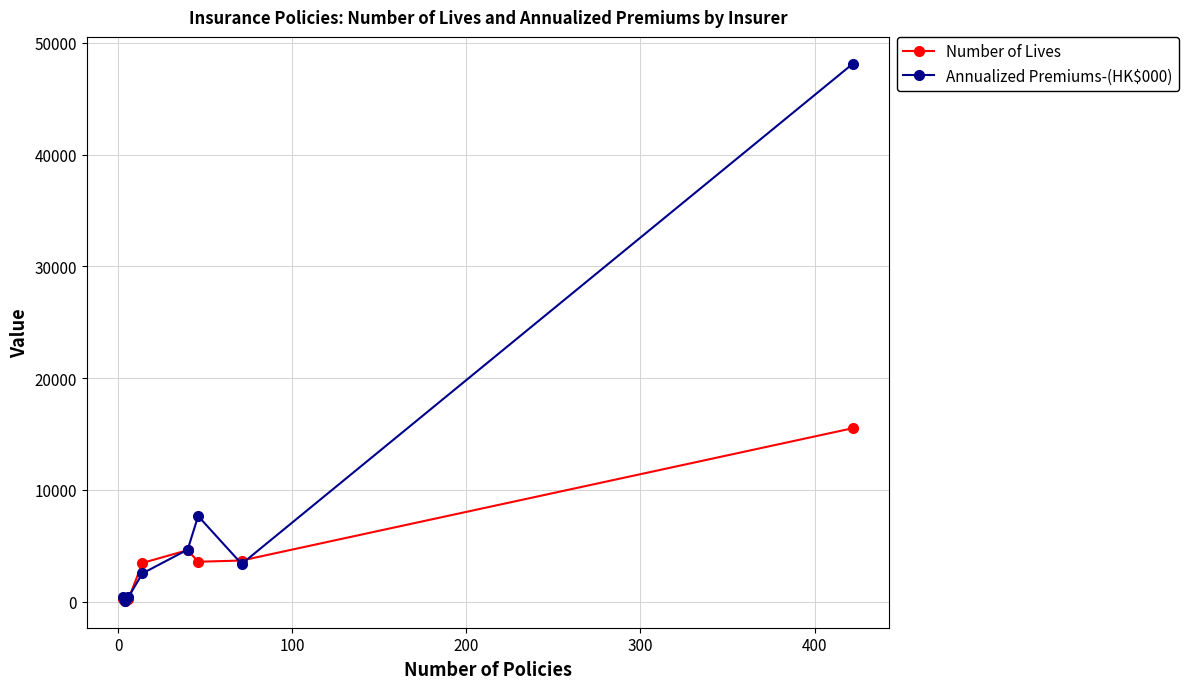

What is the maximum value shown in the chart?

48138